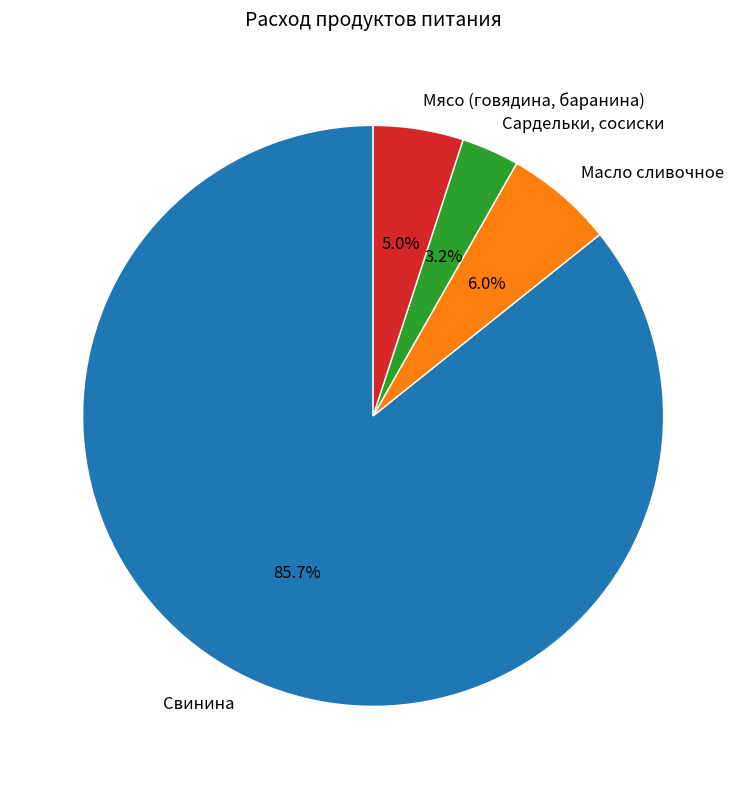

Rank the categories by value from highest to lowest.

Свинина, Масло сливочное, Мясо (говядина, баранина), Сардельки, сосиски